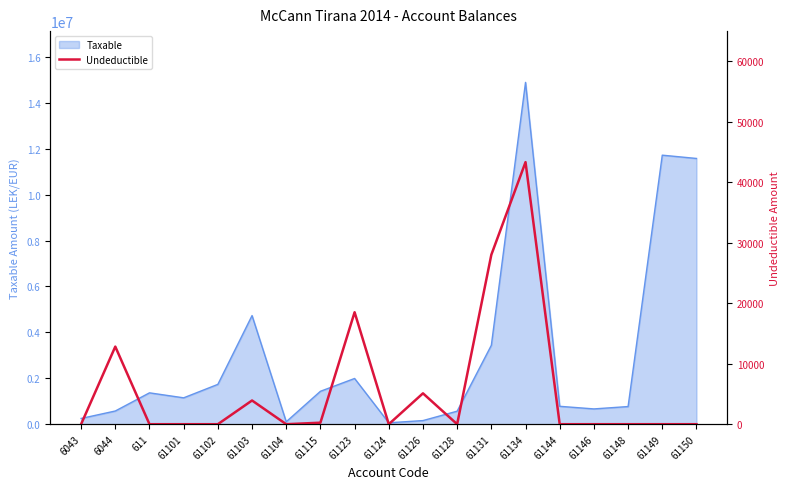

At which category does the data reach its first local peak?

6044